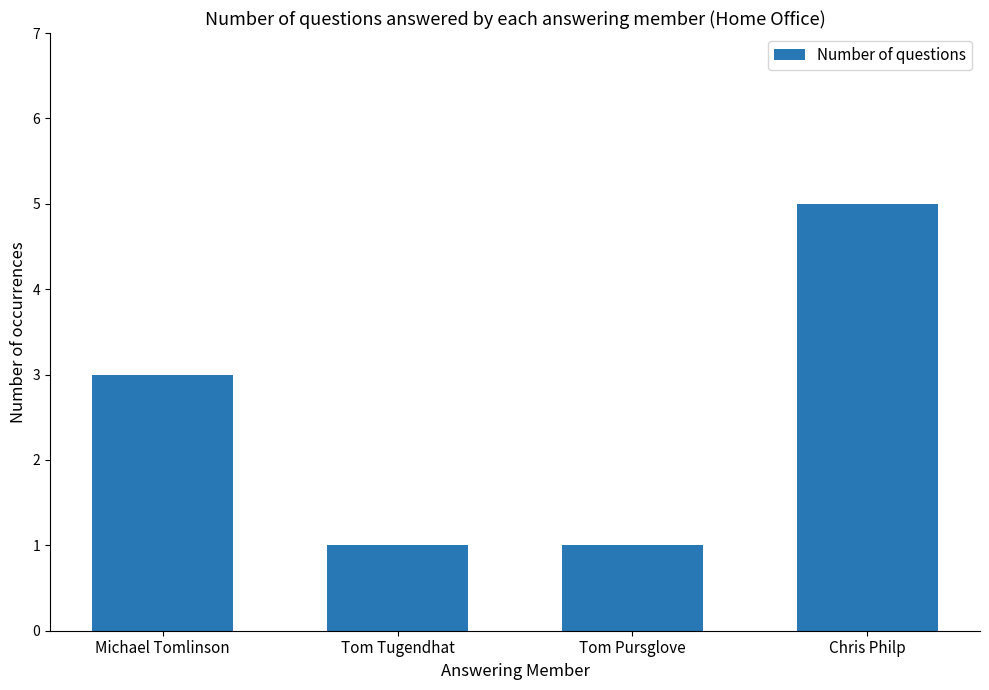

At which category does the chart reach its peak across all series?

Chris Philp